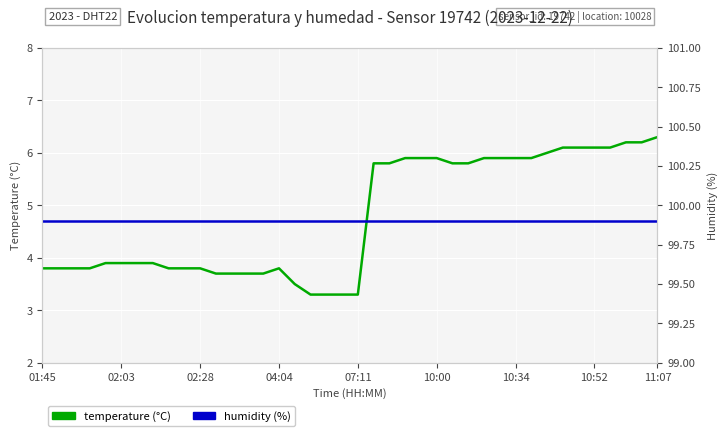

The value of temperature at 07:11 is 3.3. True or false?

True